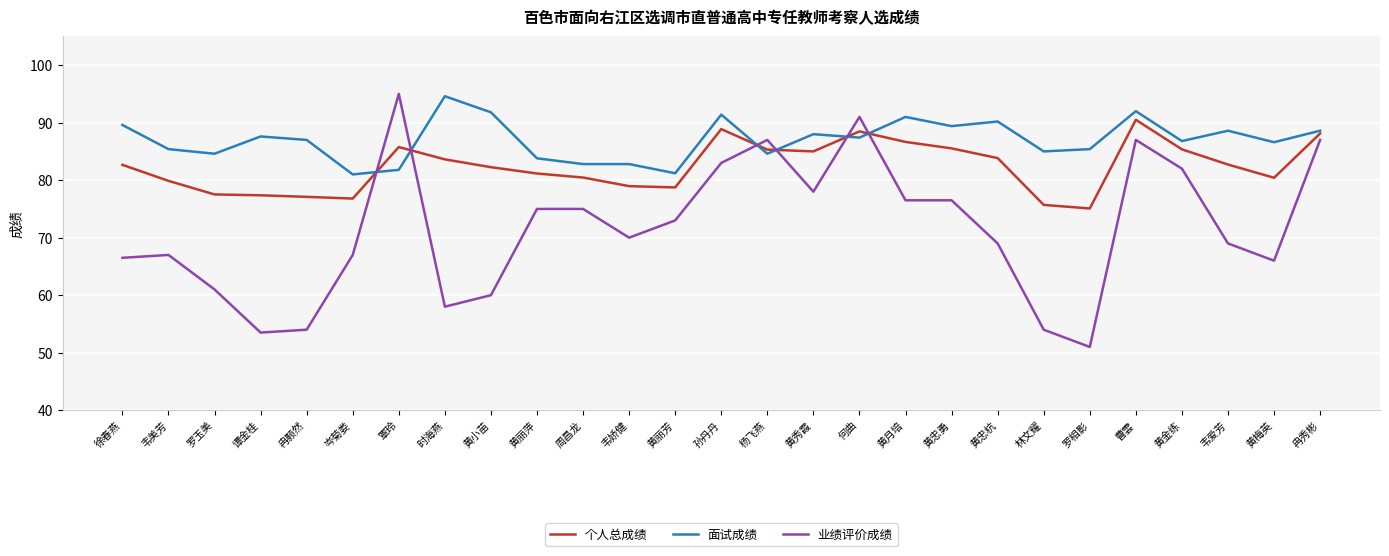

At which category does the chart reach its minimum across all series?

罗相影